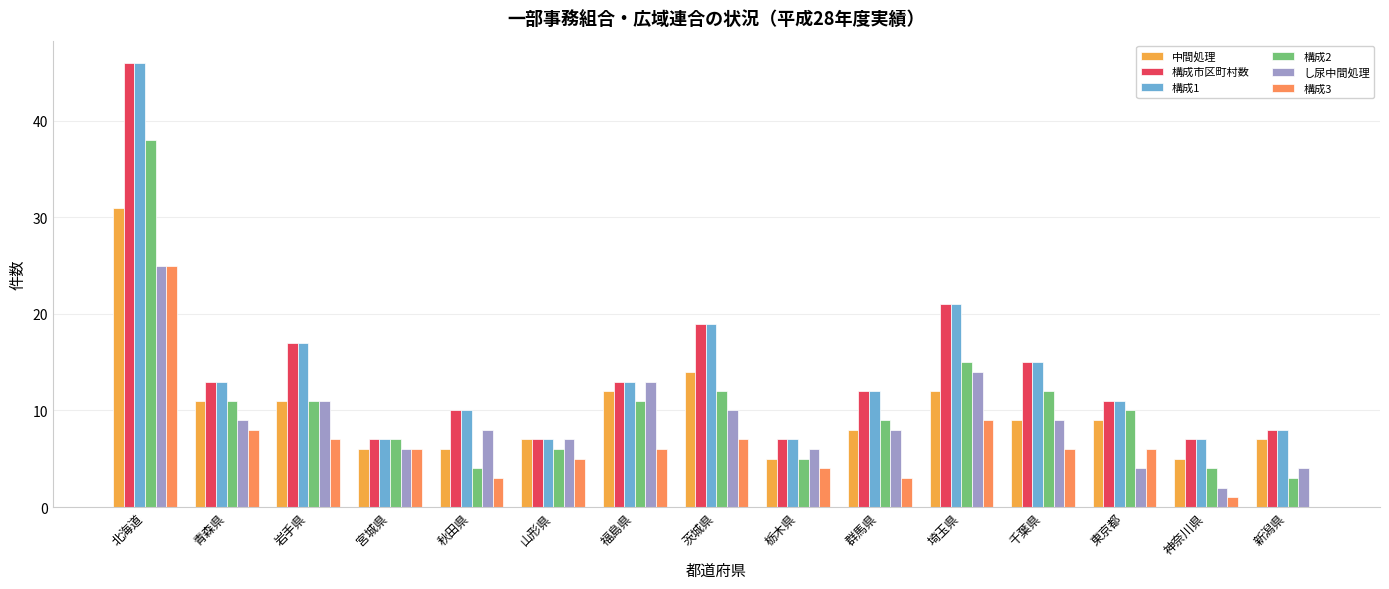

Reading left to right, what are all the values shown in this chart?

中間処理: 北海道=31	青森県=11	岩手県=11	宮城県=6	秋田県=6	山形県=7	福島県=12	茨城県=14	栃木県=5	群馬県=8	埼玉県=12	千葉県=9	東京都=9	神奈川県=5	新潟県=7
構成市区町村数: 北海道=46	青森県=13	岩手県=17	宮城県=7	秋田県=10	山形県=7	福島県=13	茨城県=19	栃木県=7	群馬県=12	埼玉県=21	千葉県=15	東京都=11	神奈川県=7	新潟県=8
構成1: 北海道=46	青森県=13	岩手県=17	宮城県=7	秋田県=10	山形県=7	福島県=13	茨城県=19	栃木県=7	群馬県=12	埼玉県=21	千葉県=15	東京都=11	神奈川県=7	新潟県=8
構成2: 北海道=38	青森県=11	岩手県=11	宮城県=7	秋田県=4	山形県=6	福島県=11	茨城県=12	栃木県=5	群馬県=9	埼玉県=15	千葉県=12	東京都=10	神奈川県=4	新潟県=3
し尿中間処理: 北海道=25	青森県=9	岩手県=11	宮城県=6	秋田県=8	山形県=7	福島県=13	茨城県=10	栃木県=6	群馬県=8	埼玉県=14	千葉県=9	東京都=4	神奈川県=2	新潟県=4
構成3: 北海道=25	青森県=8	岩手県=7	宮城県=6	秋田県=3	山形県=5	福島県=6	茨城県=7	栃木県=4	群馬県=3	埼玉県=9	千葉県=6	東京都=6	神奈川県=1	新潟県=0